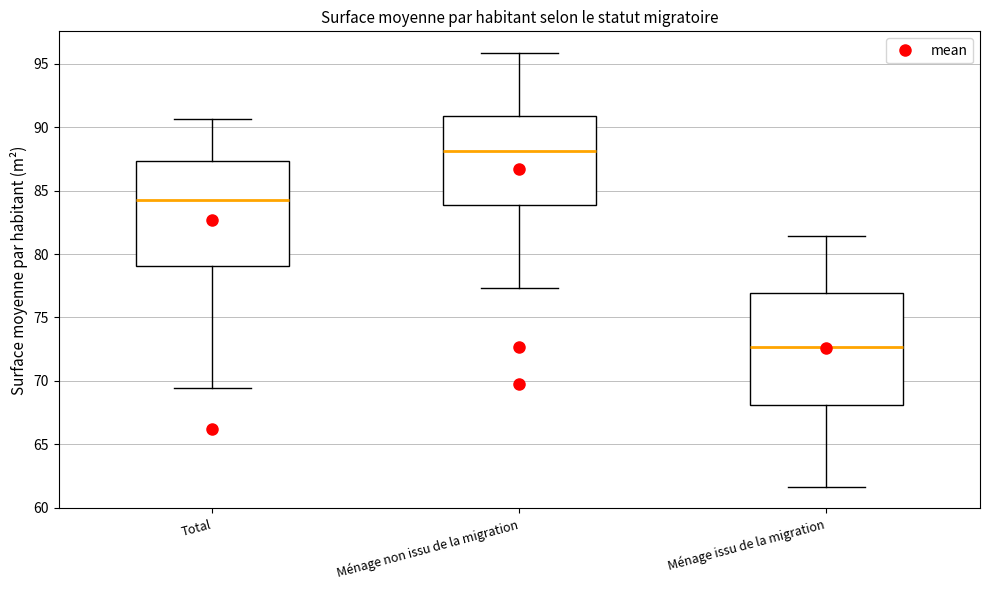

Reading left to right, read every box against the y-axis: the position of its median line, the range the box covers, and the ends of its whiskers. The values are not printed on the chart, so give them approximately, as read against the axis.

Total: median 84.5, box 79.0 to 87.5, whiskers 69.5 to 90.5
Ménage non issu de la migration: median 88.0, box 84.0 to 91.0, whiskers 77.5 to 96.0
Ménage issu de la migration: median 72.5, box 68.0 to 77.0, whiskers 61.5 to 81.5